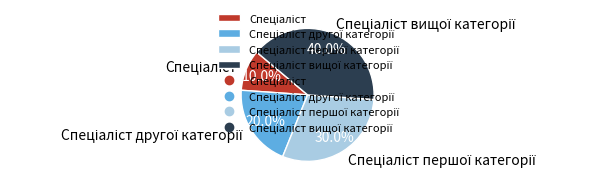

Does any single category account for the majority?

No